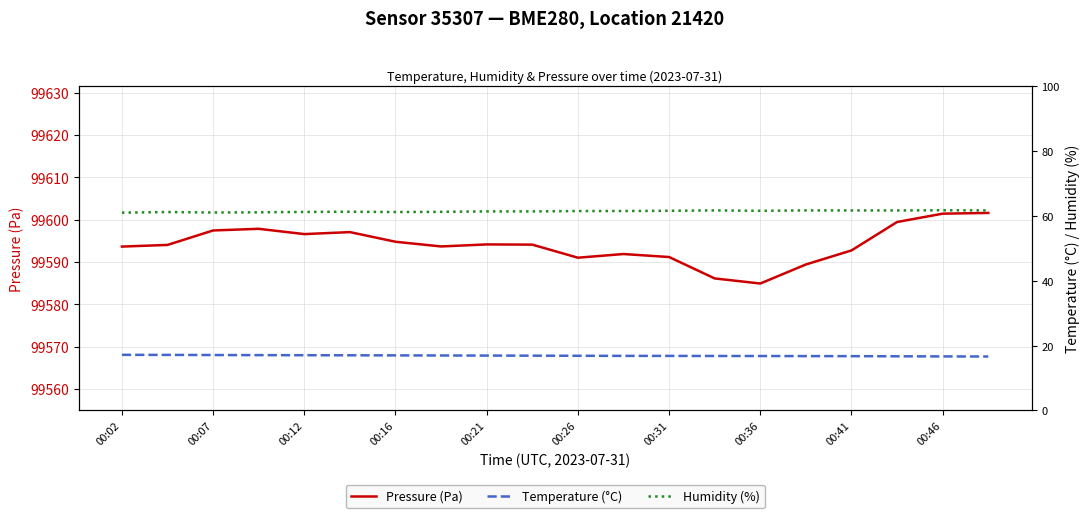

At how many categories does at least one series exceed 19796?

20